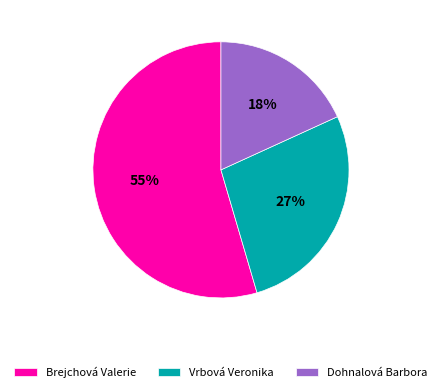

Is Vrbová Veronika the majority of the pie?

No